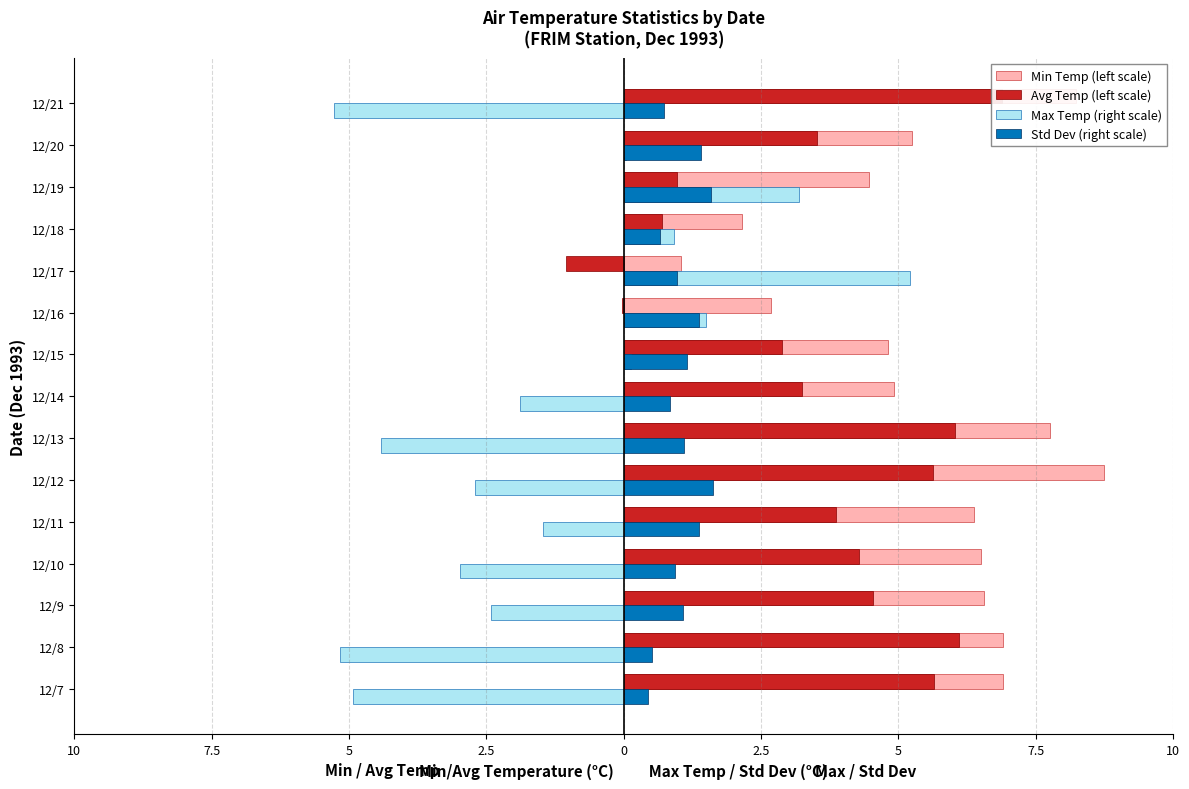

The value of Avg Temp (left scale) at 12/11 is 1.6. True or false?

False